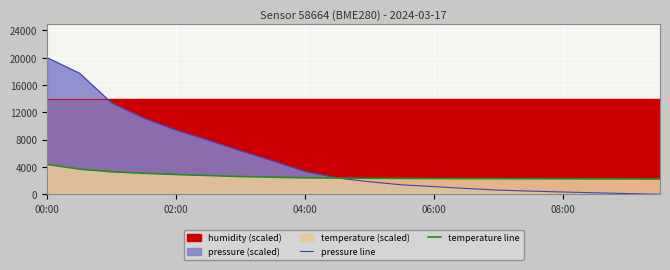

True or false: pressure line and temperature line intersect in this chart.

True